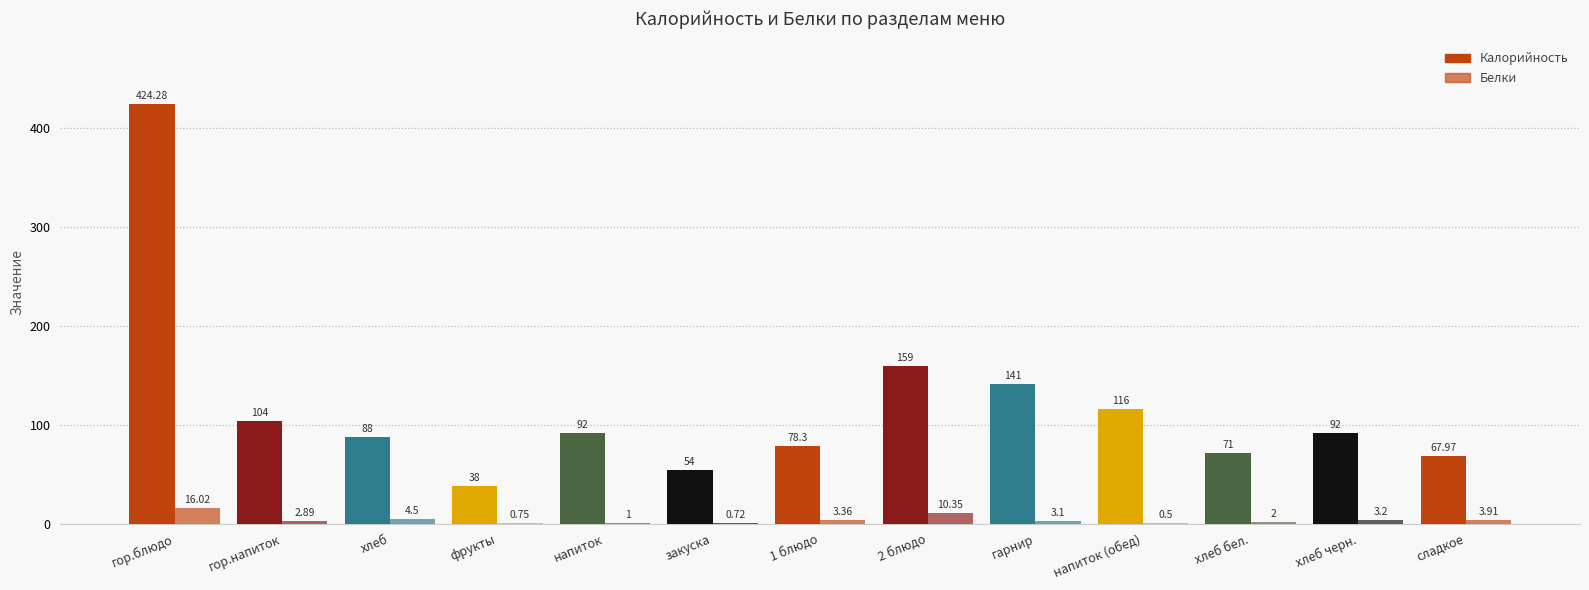

Which series has the largest total across all categories?

Калорийность